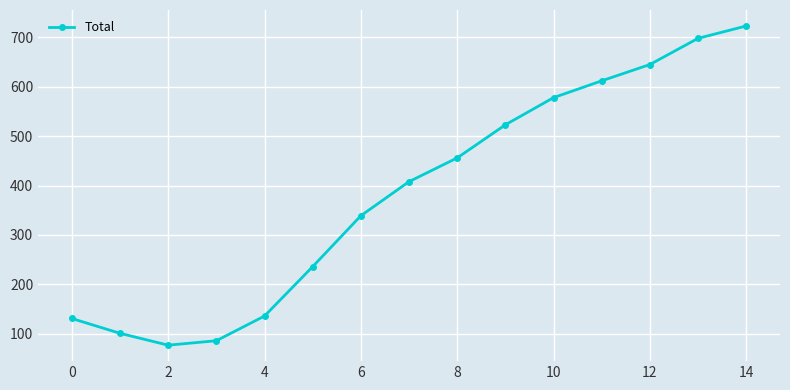

Is this an area chart (filled region under the line)?

No